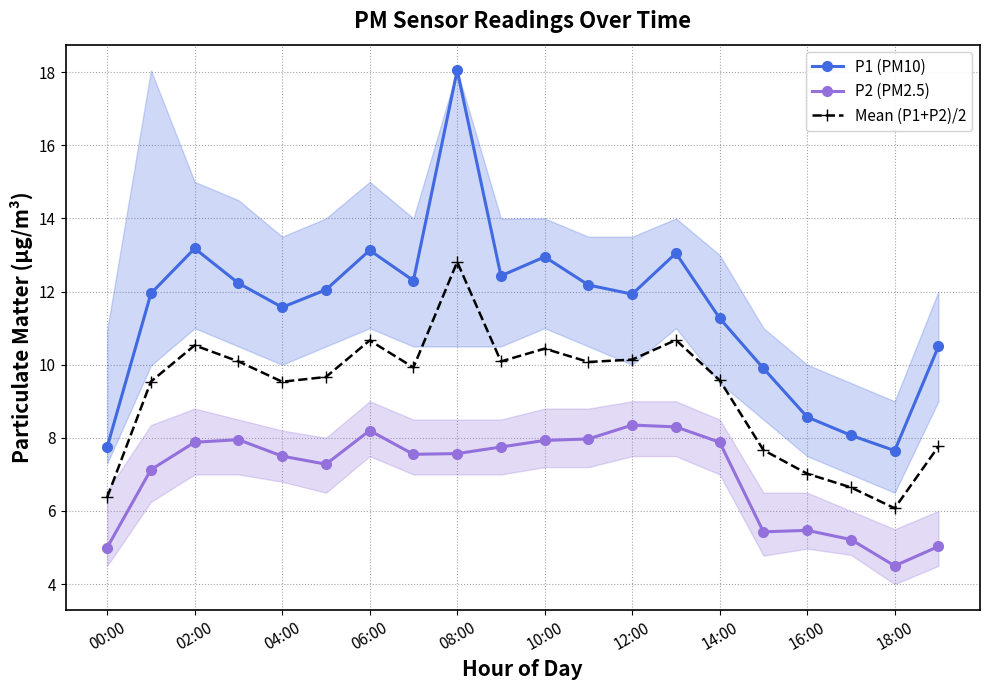

In Mean (P1+P2)/2, how many points are higher than both neighbors (excluding endpoints)?

5